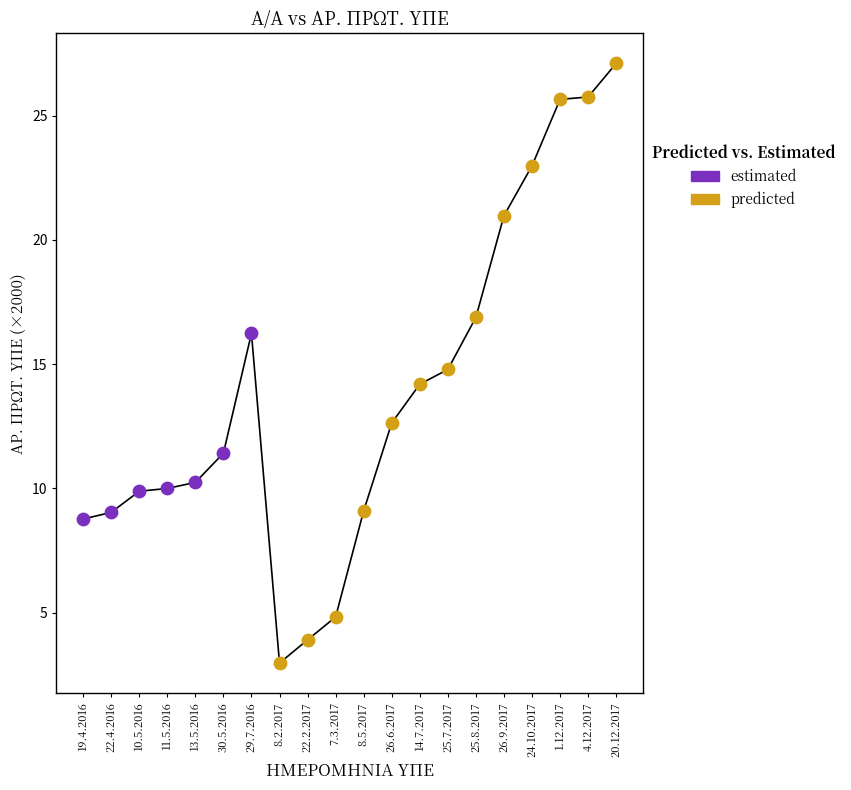

Which series has the largest Y range (max minus min)?

predicted